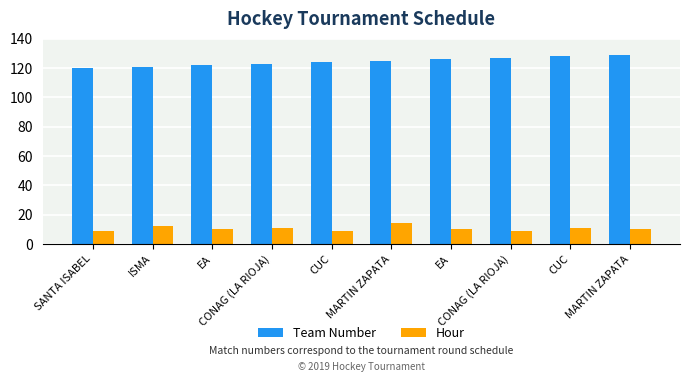

What are all the series names shown in the legend?

Team Number, Hour